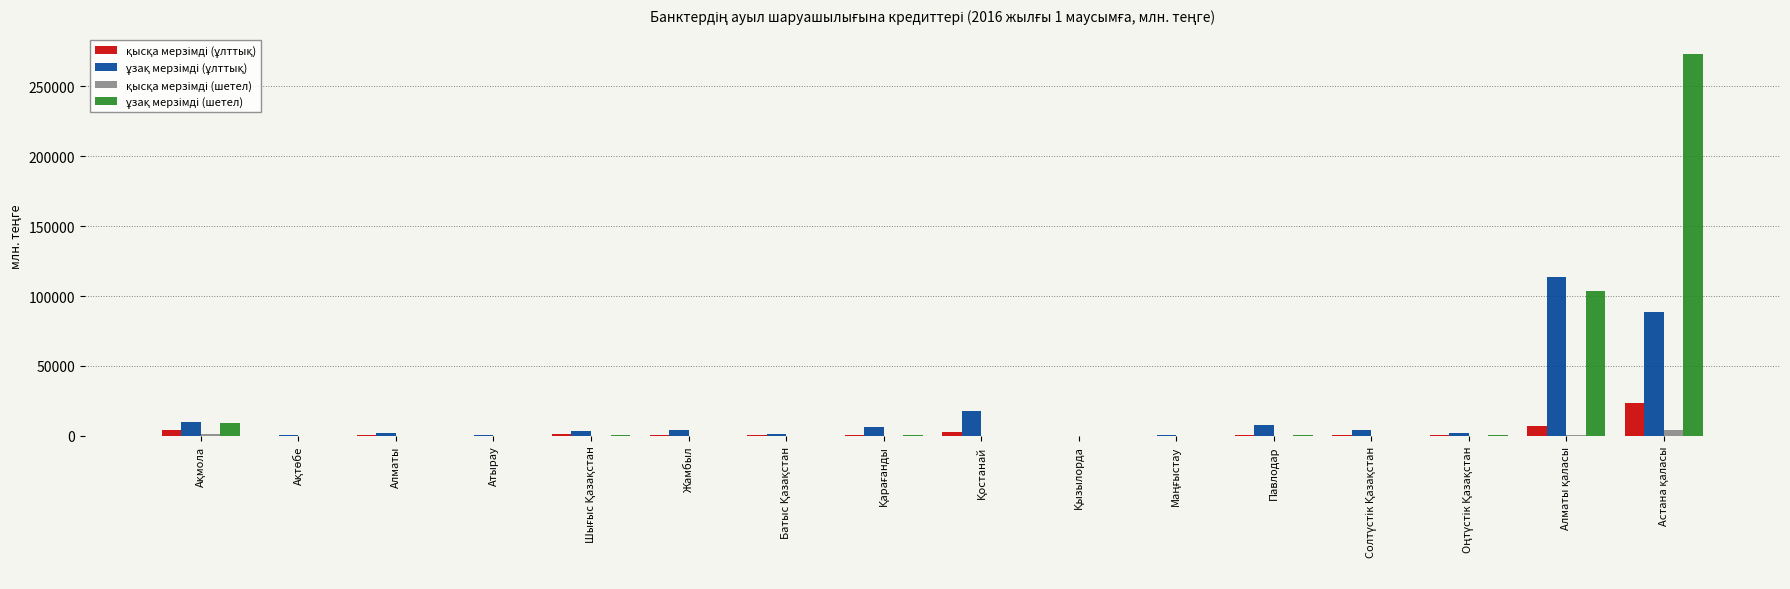

How many data points does each series have?

16